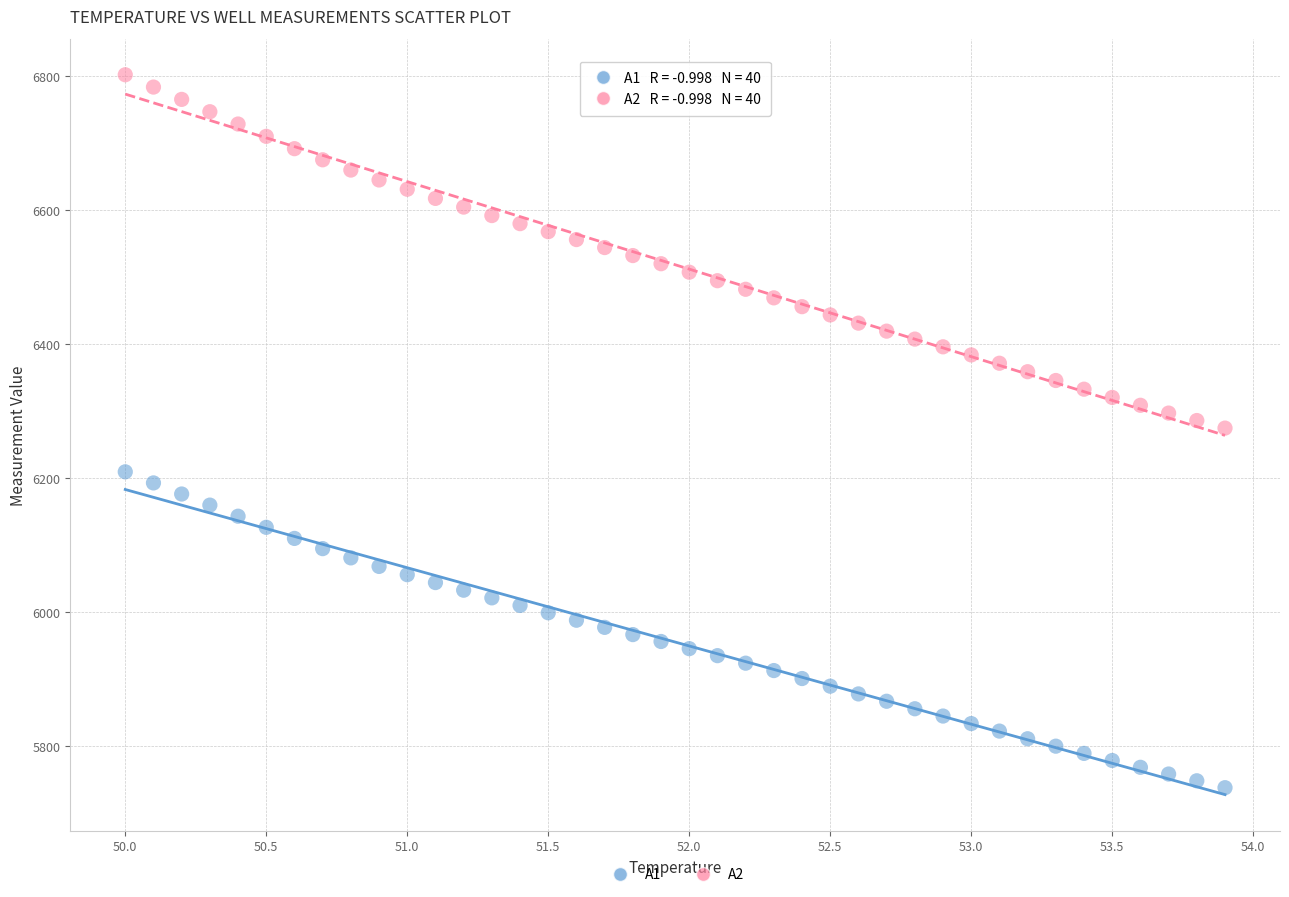

Which series reaches the minimum Y coordinate?

A1